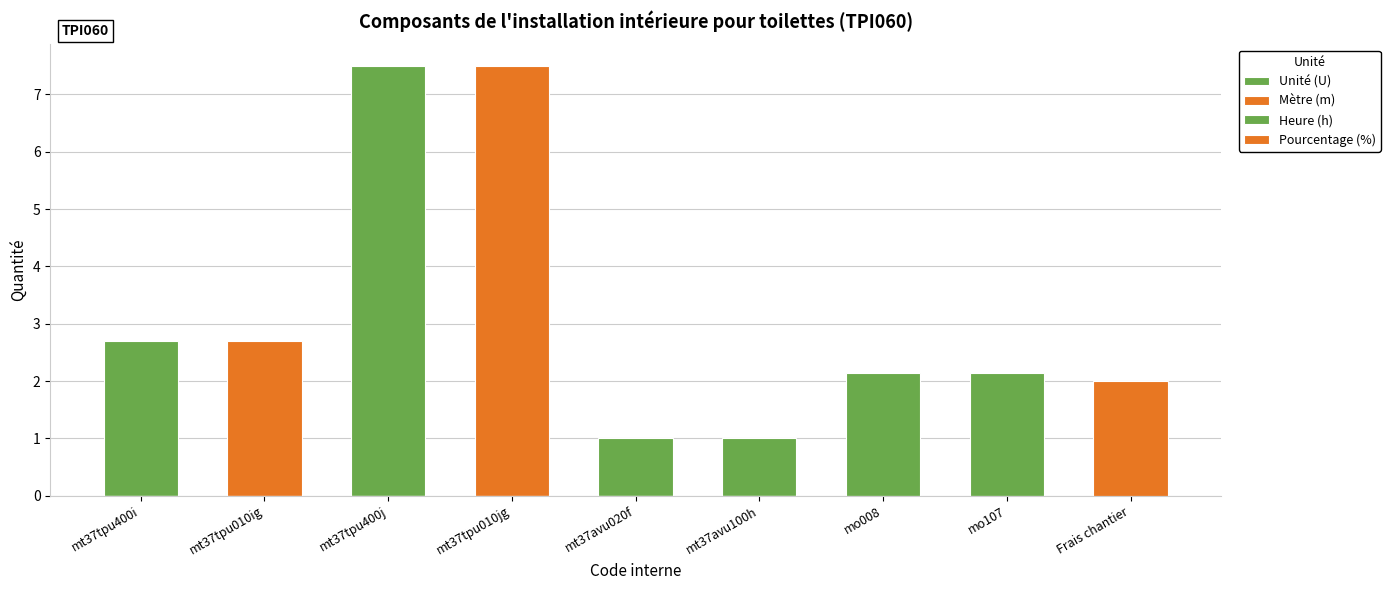

The Mètre (m) series shows -3.6 at Frais chantier. True or false?

False